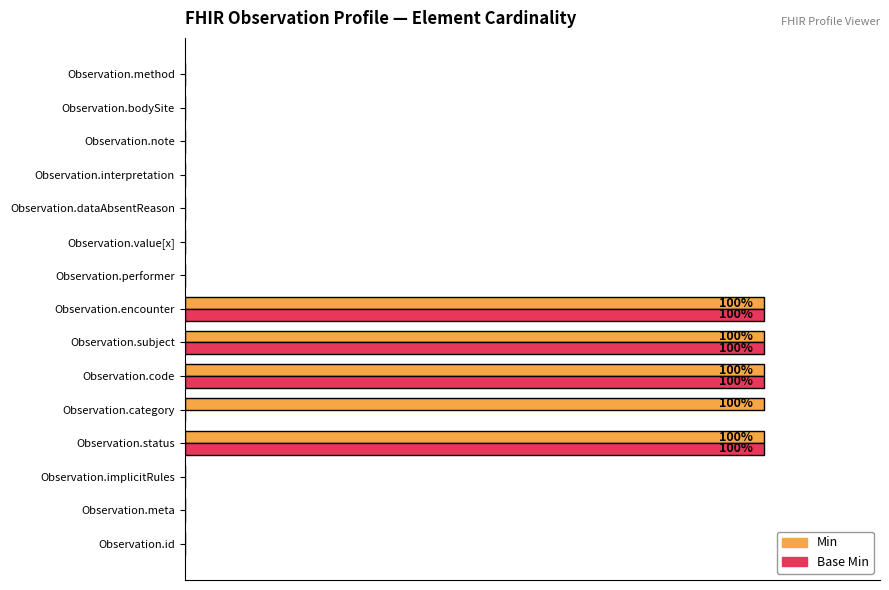

Reading left to right, transcribe all the data shown in this chart.

Min: 0	0	0	100	100	100	100	100	0	0	0	0	0	0	0
Base Min: 0	0	0	100	0	100	100	100	0	0	0	0	0	0	0